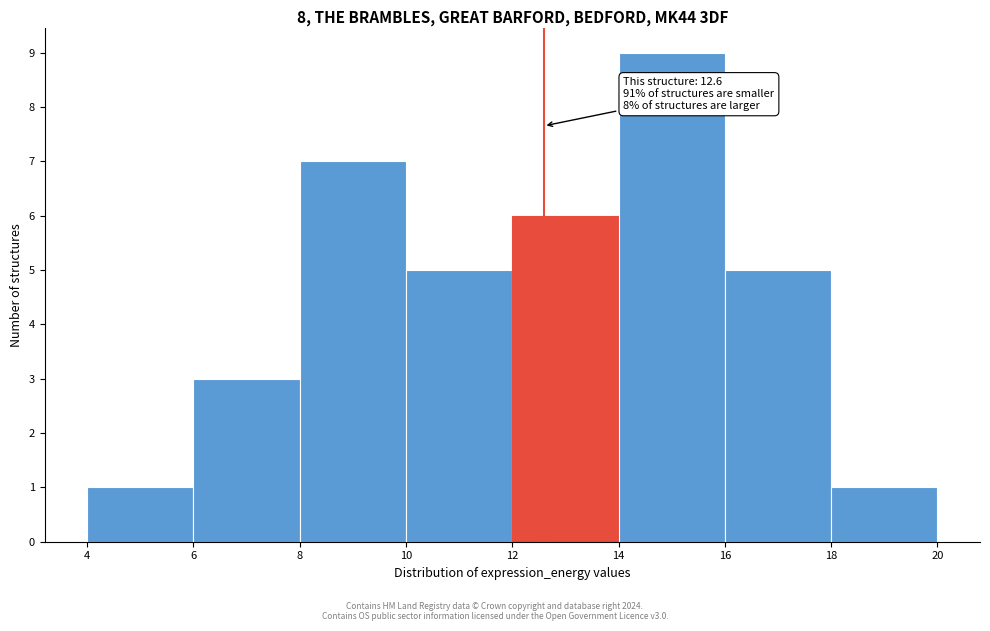

Which range on the x-axis has the tallest bar?

14 to 16